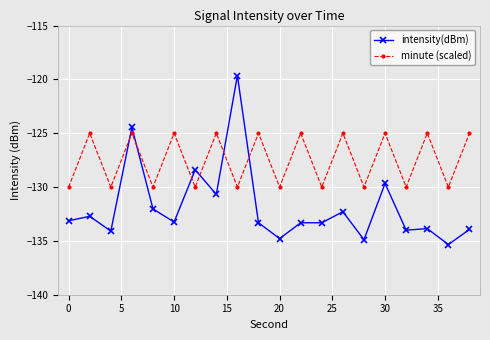

In minute (scaled), how many points are lower than both neighbors (excluding endpoints)?

9